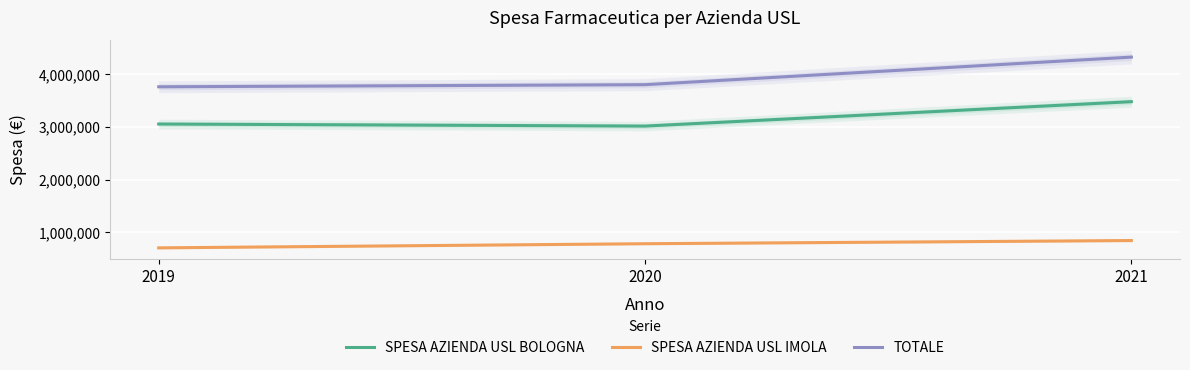

Is this an area chart (filled region under the line)?

No